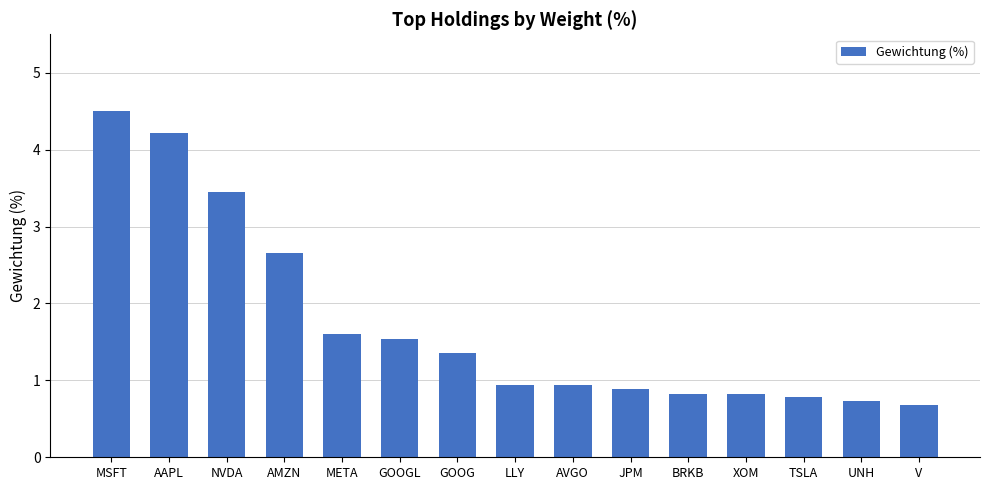

True or false: the data shows 5.5 at AAPL.

False